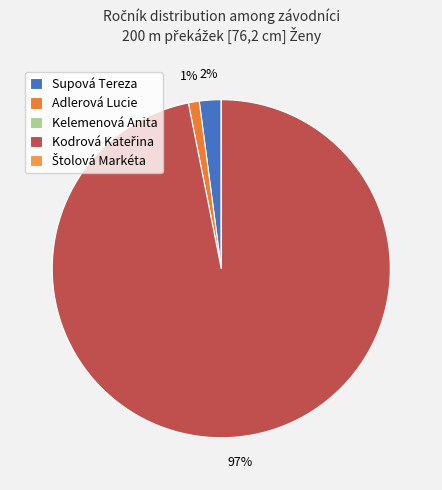

To the nearest percent, what is the average slice percentage?

20%